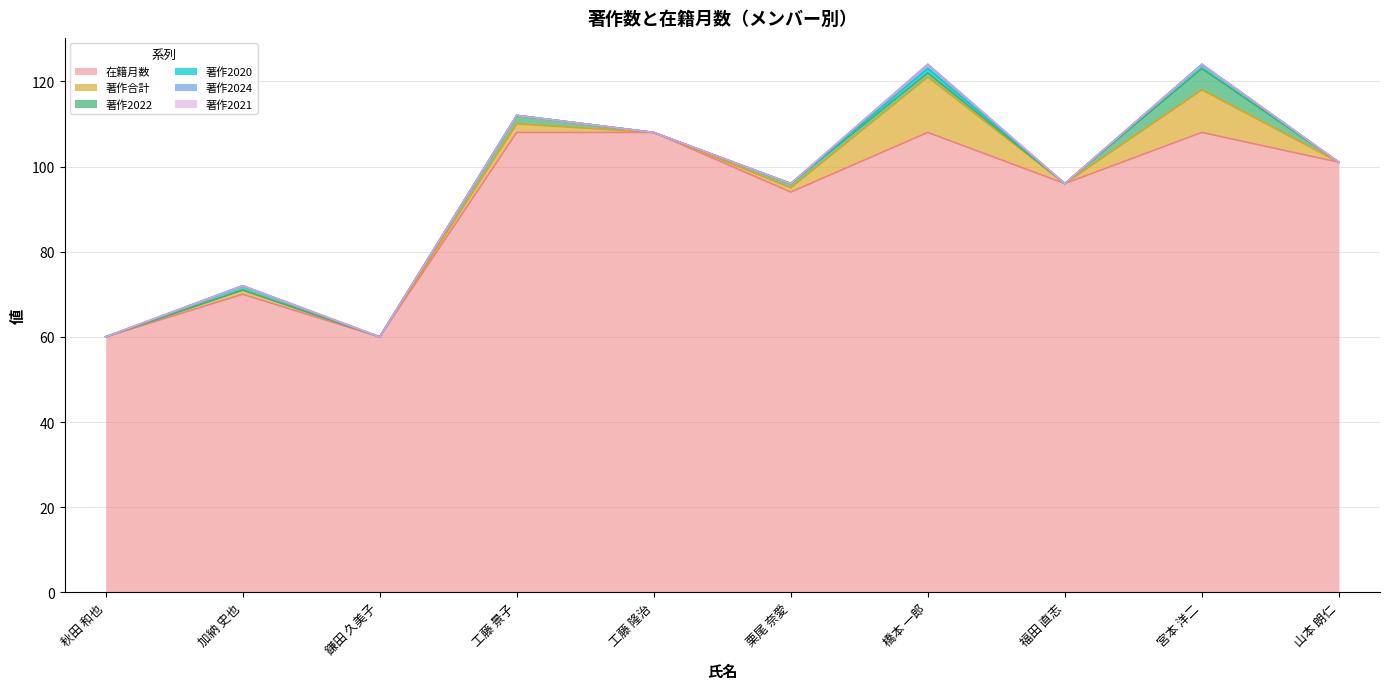

True or false: 著作合計 has a value of 0 at 鎌田 久美子.

True